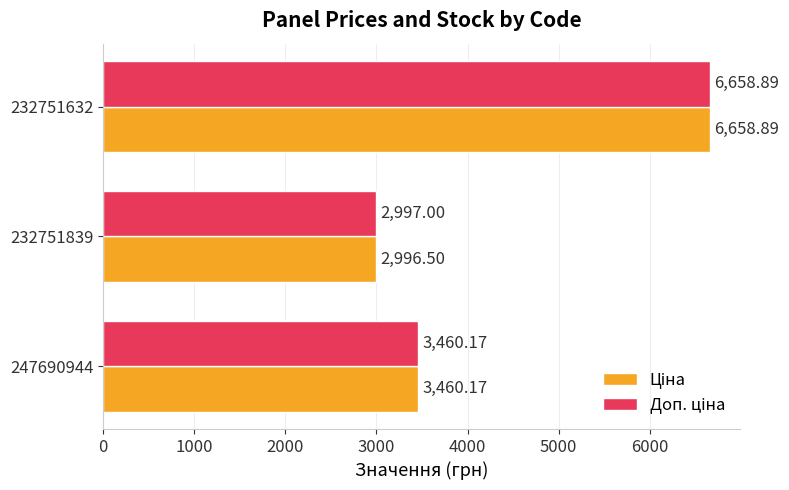

What is the total value across all series at 232751632?

13317.8